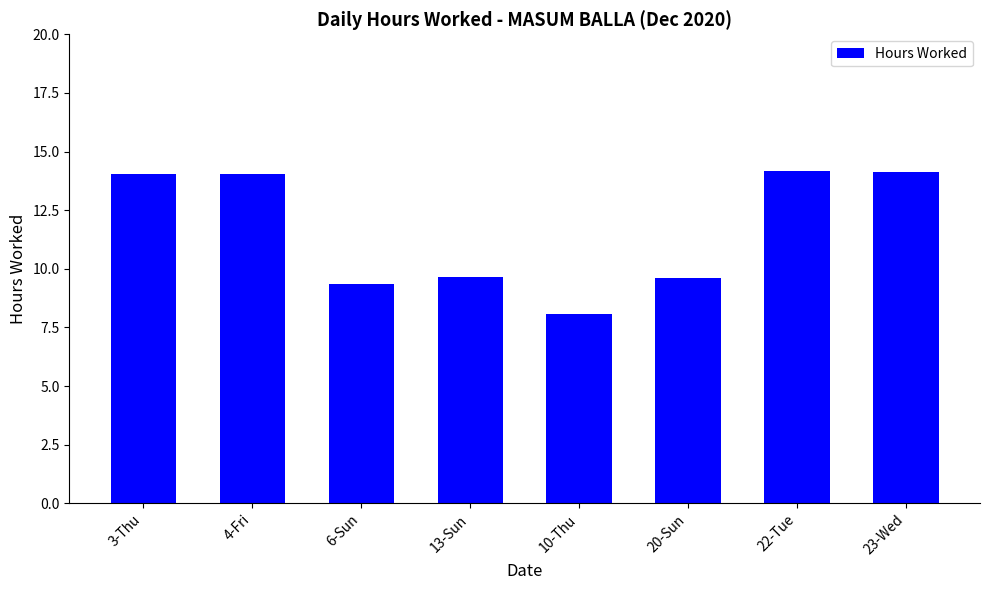

What value does the data have at 6-Sun?

9.4